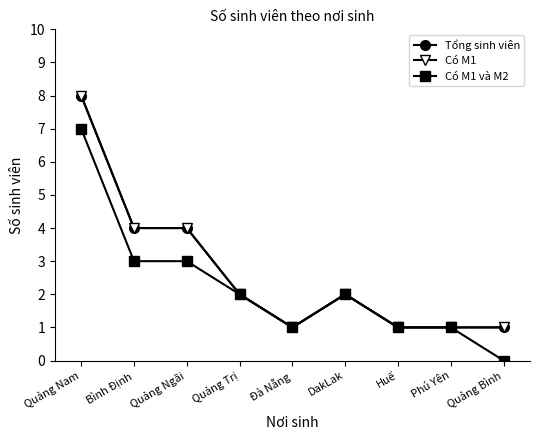

True or false: Có M1 and Tổng sinh viên cross at least once.

False